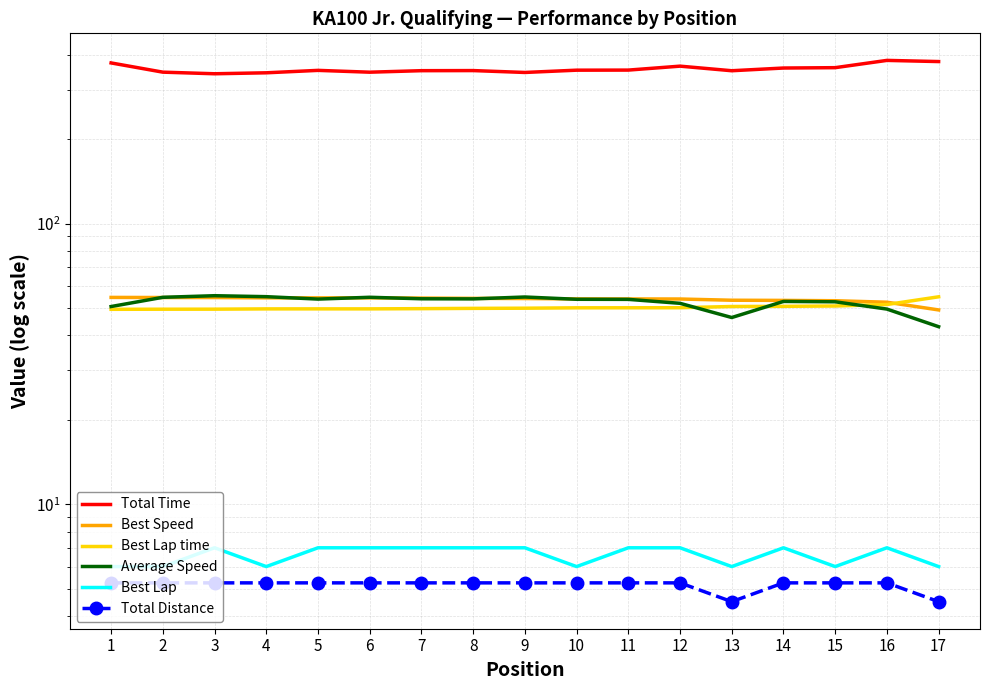

True or false: Best Lap and Total Distance cross at least once.

False